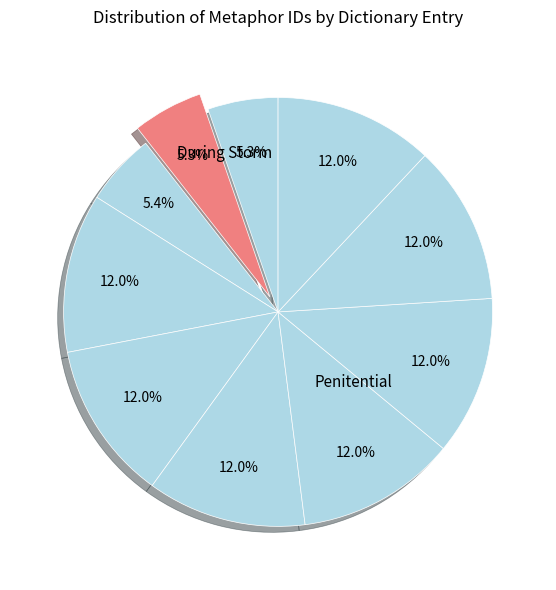

Which category has the biggest portion of the pie?

Penitential